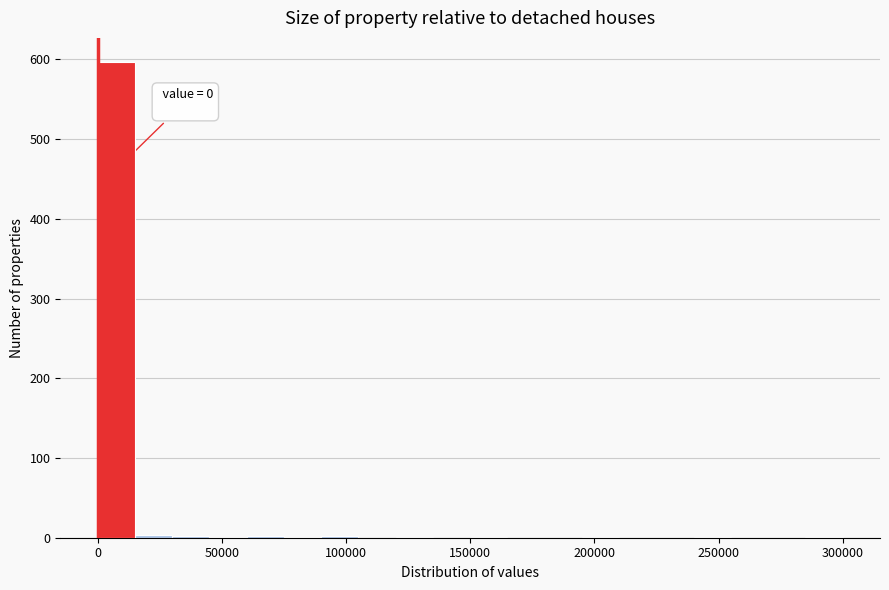

Around what value on the x-axis is the tallest bar? Give the approximate position of its centre, as read against the axis.

10000